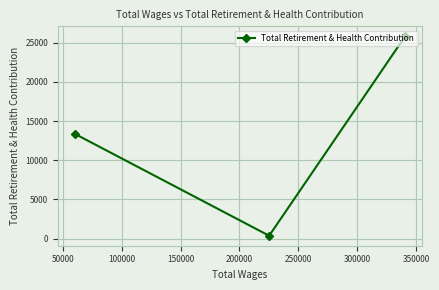

What is the greatest value displayed?

25801